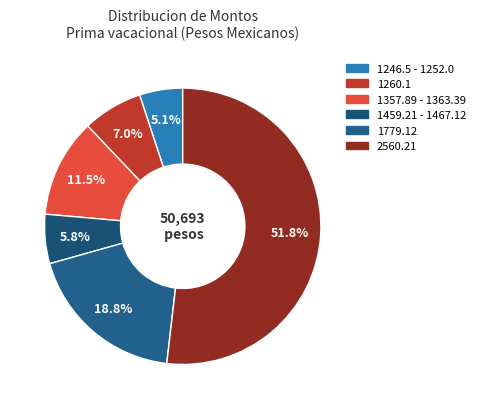

How many segments does this pie chart have?

6